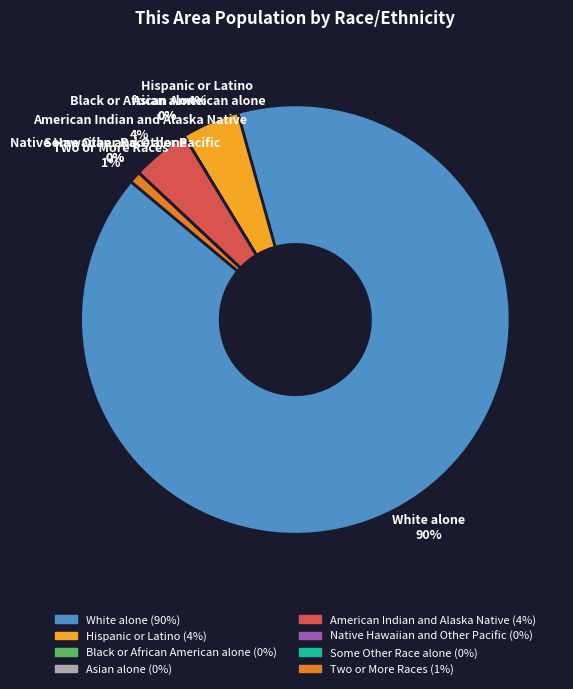

To the nearest percent, what is the difference between the Two or More Races and Asian alone slice percentages?

1%